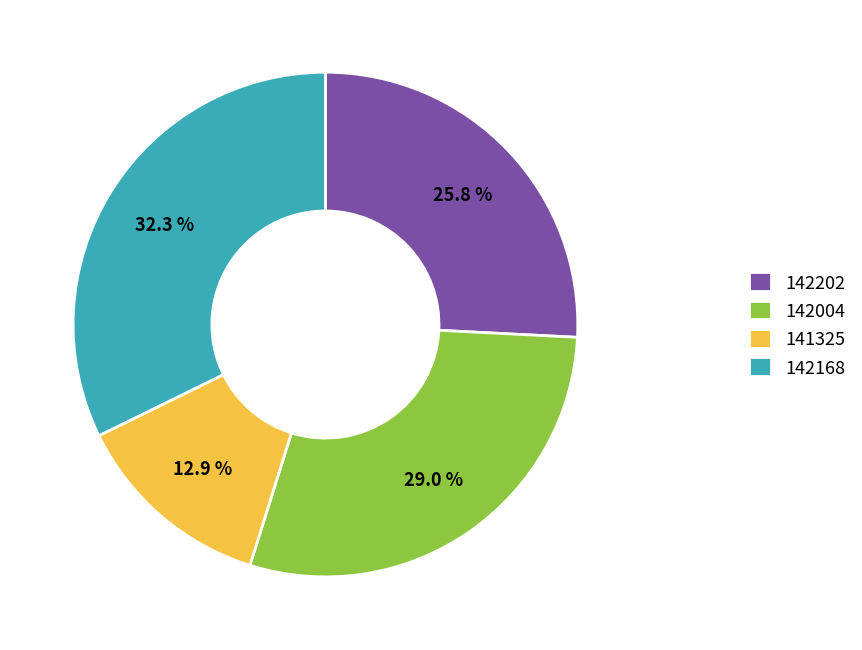

True or false: 142004 accounts for 29% of the total.

True